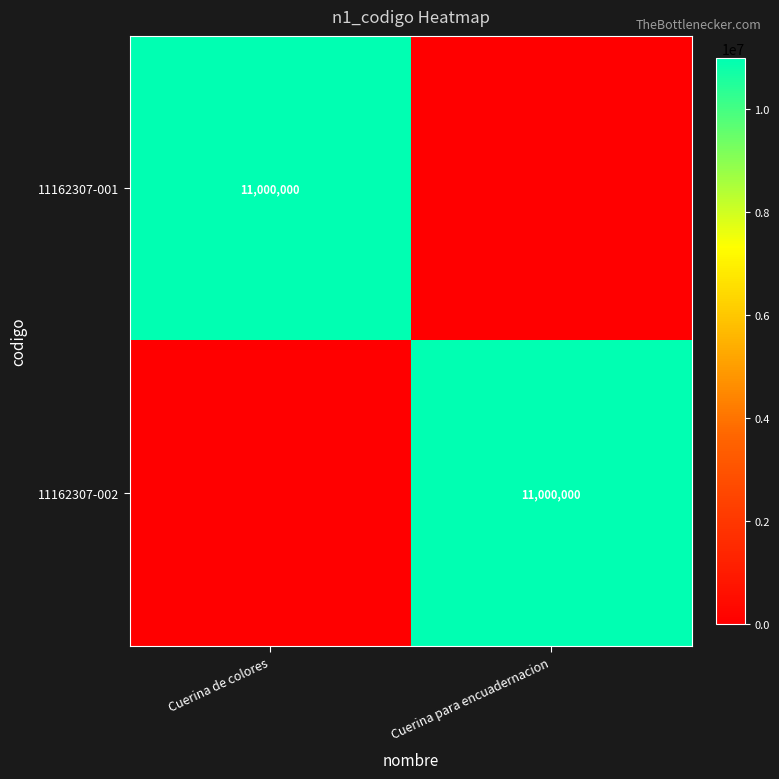

True or false: 11162307-001 has a value of 11000000 at Cuerina de colores.

True